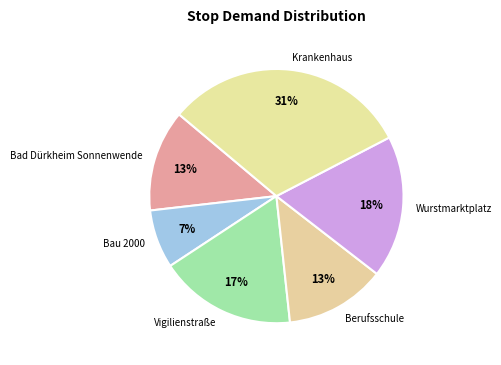

Is there a majority slice in this chart?

No